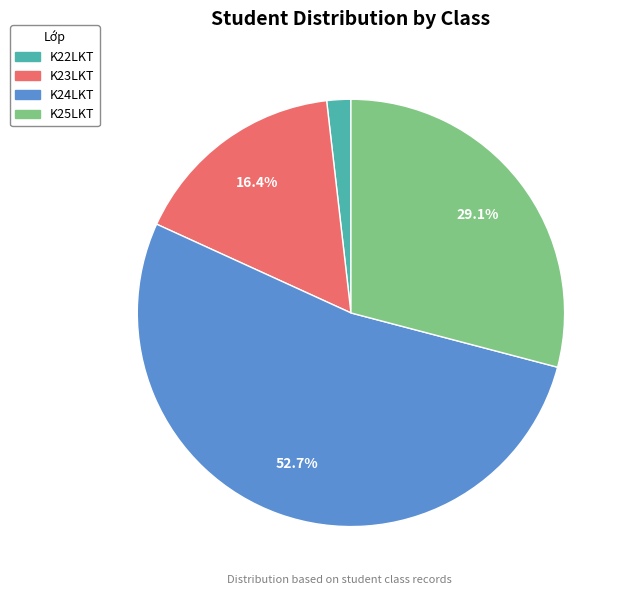

True or false: K24LKT accounts for 53% of the total.

True